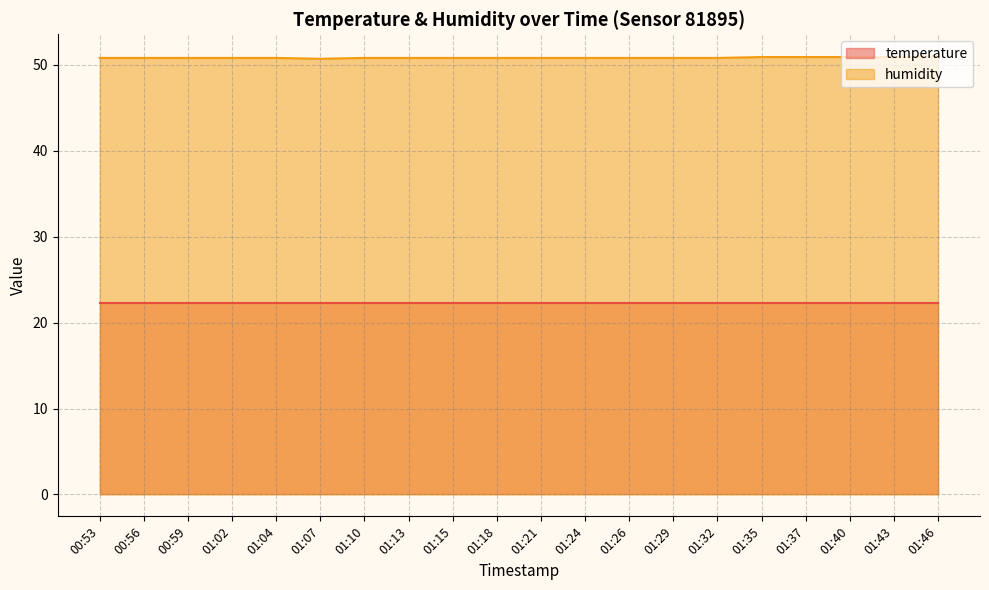

How many lines are shown in the chart?

2